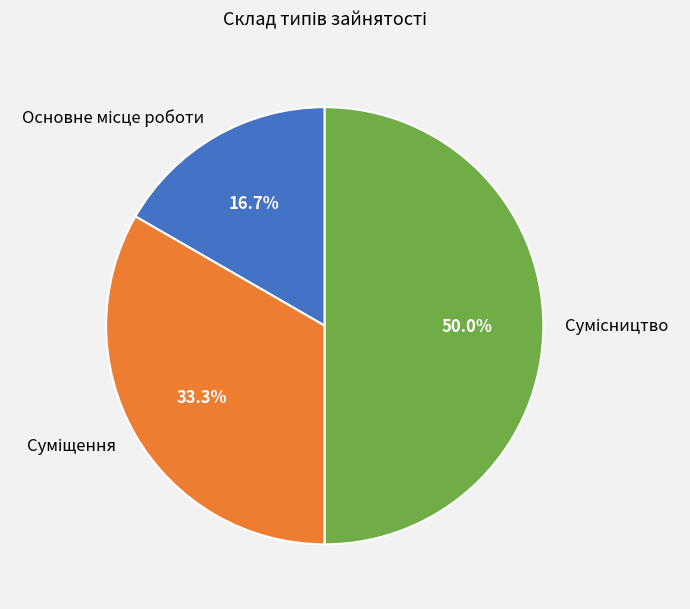

How many slices are in this pie chart?

3